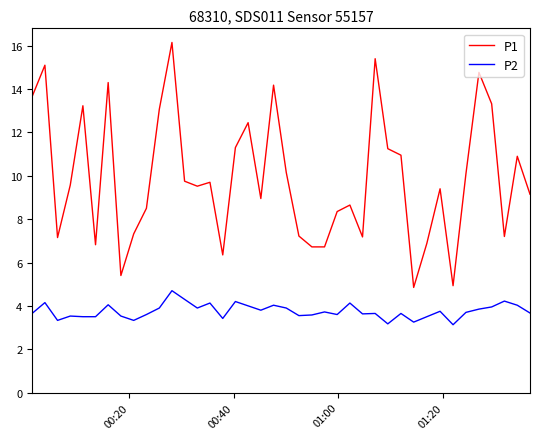

Which series has the largest range (max minus min)?

P1